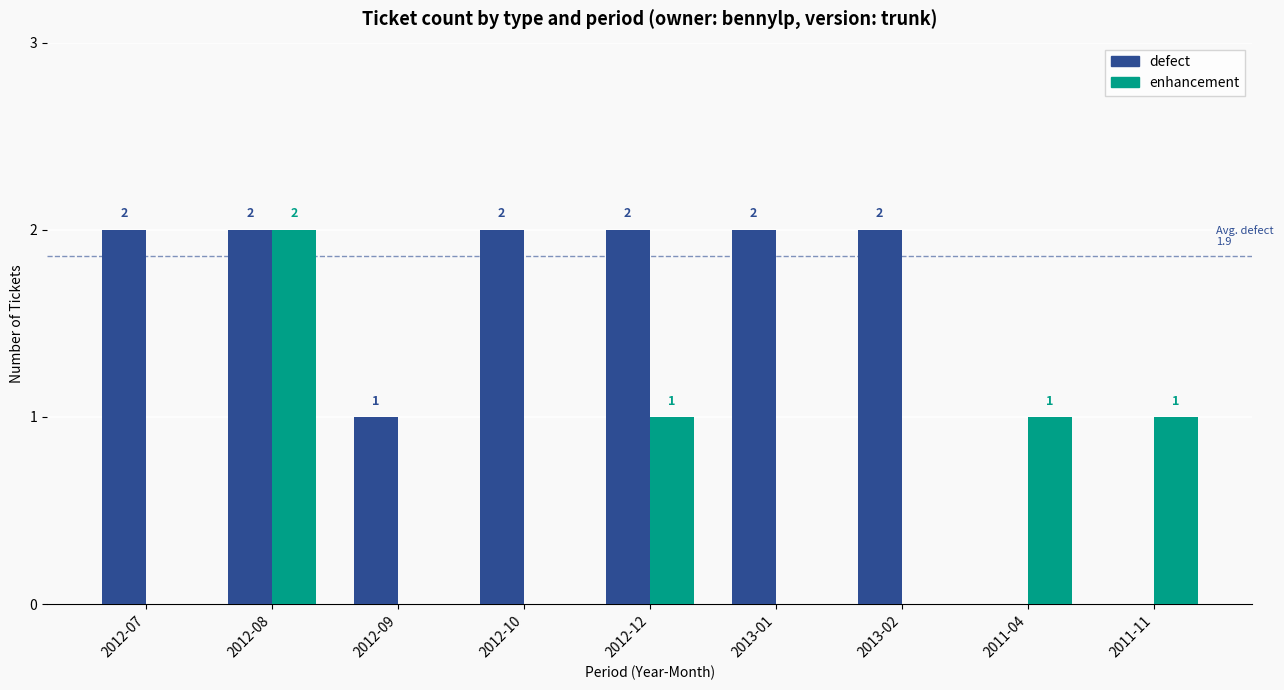

What value does the defect series have at 2012-08?

2